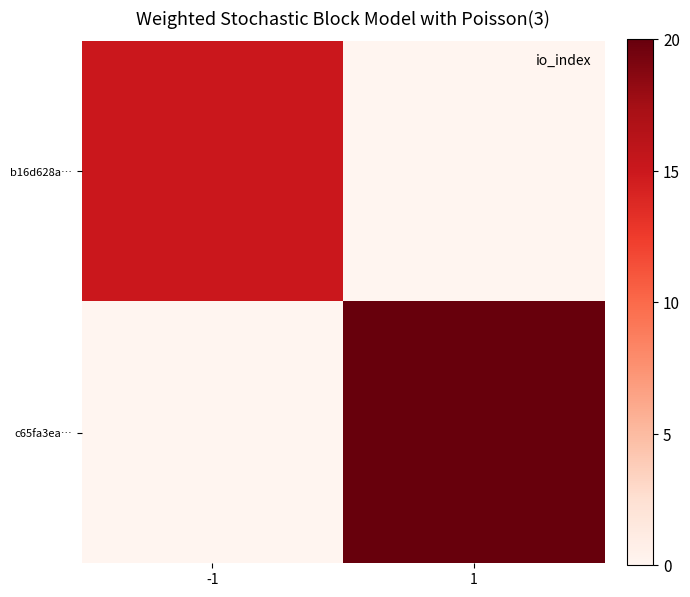

Reading right to left, list all the values displayed in this chart.

b16d628a…: 1=0	-1=15
c65fa3ea…: 1=20	-1=0